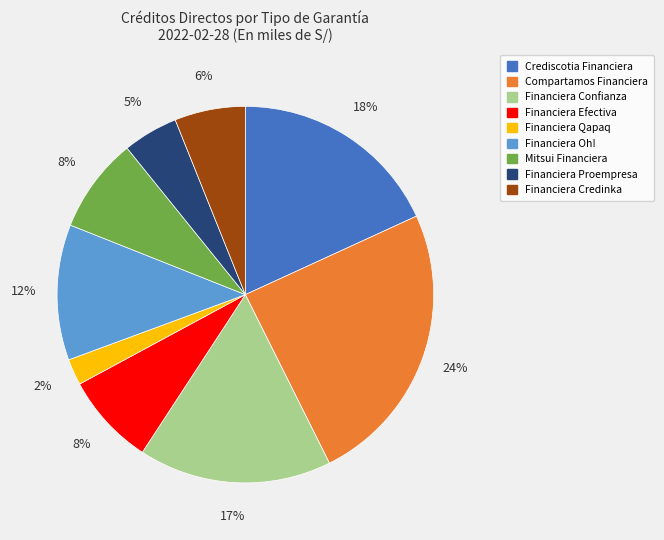

Combined, do Financiera Proempresa and Compartamos Financiera account for over 50%?

No